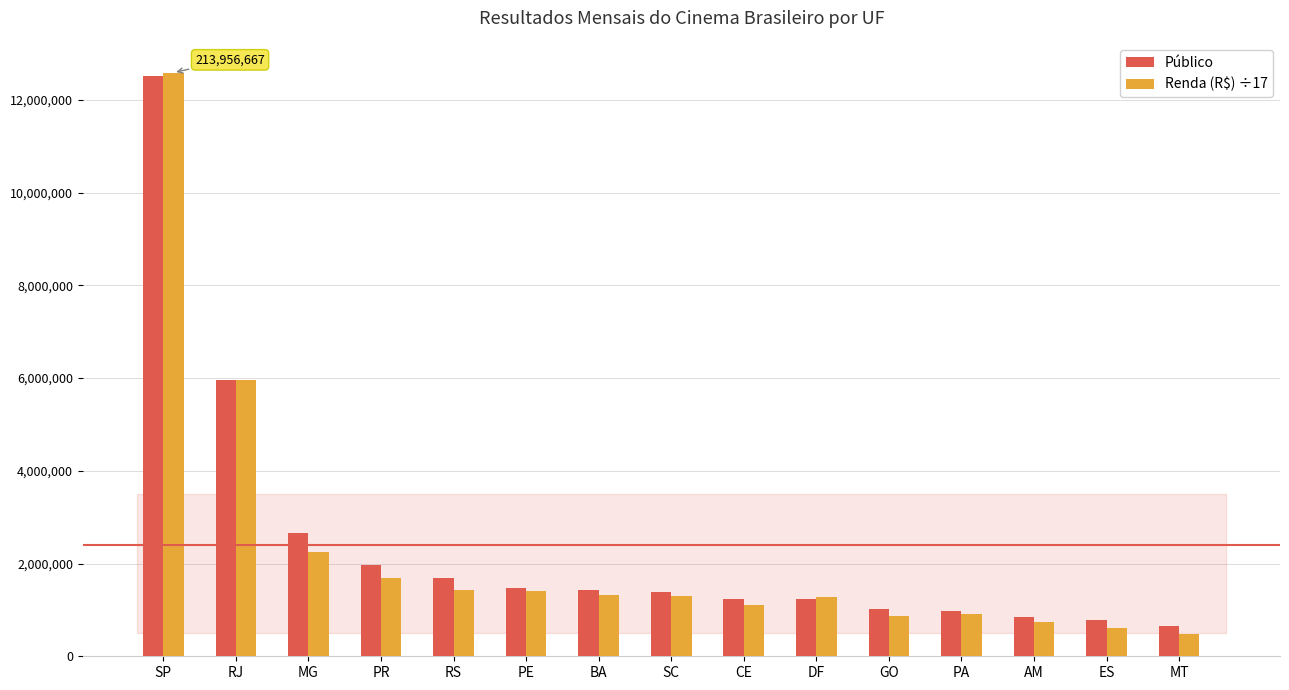

What is the sum of the Público values at DF and GO?

2255385.0